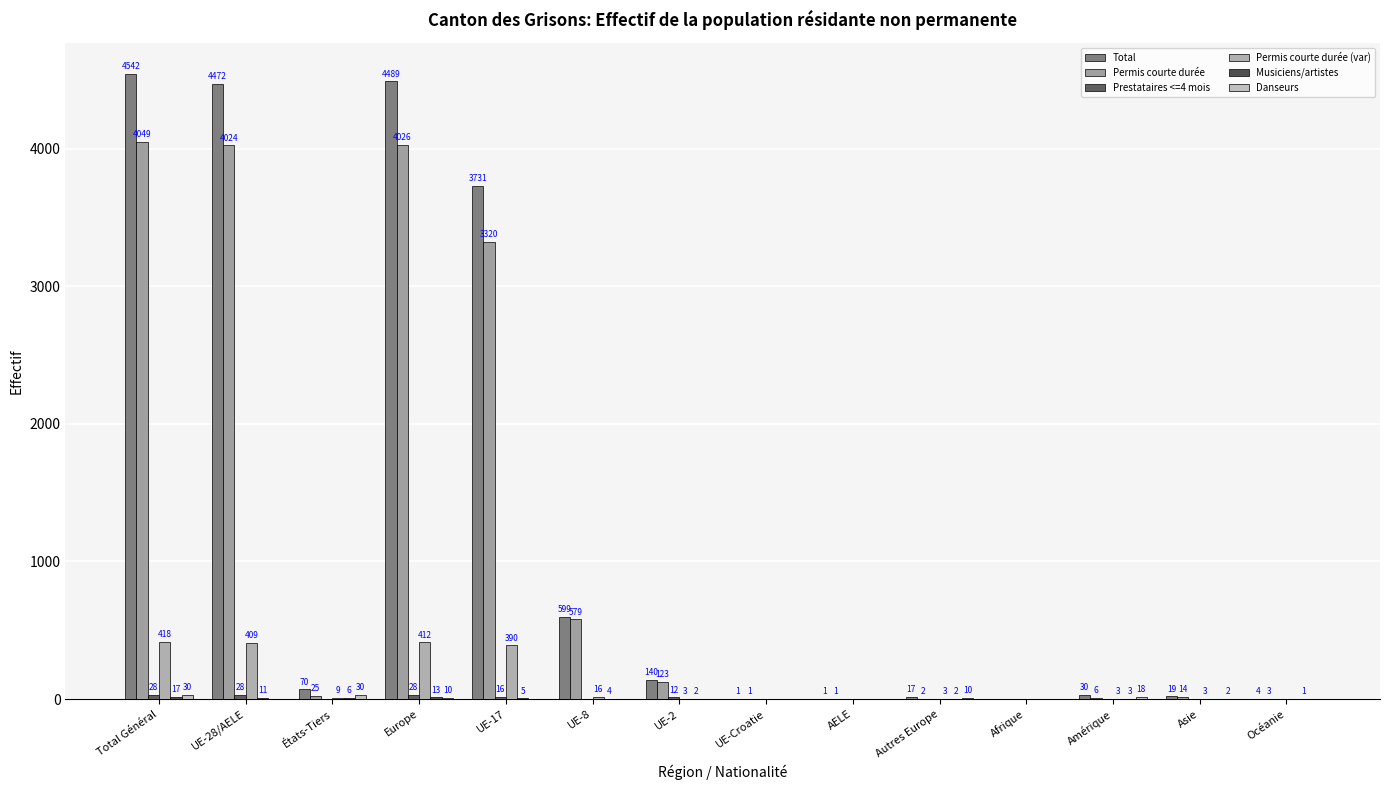

At which label does Prestataires <=4 mois reach its minimum?

États-Tiers